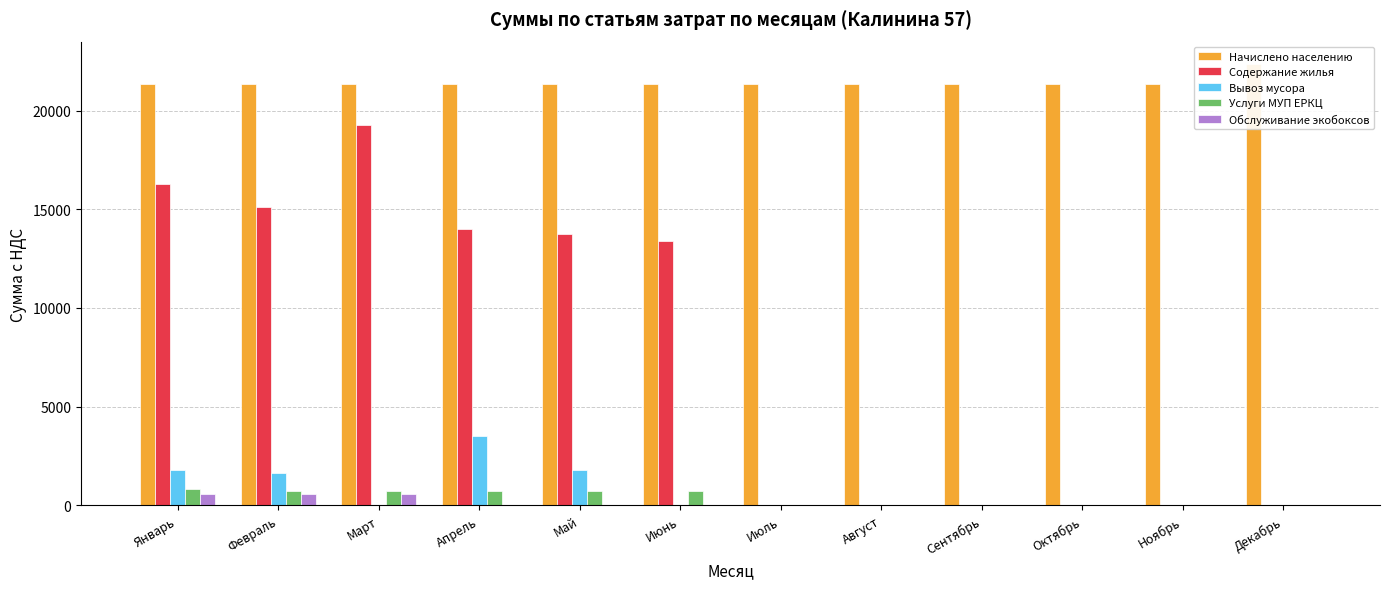

At which category does the chart reach its minimum across all series?

Июль